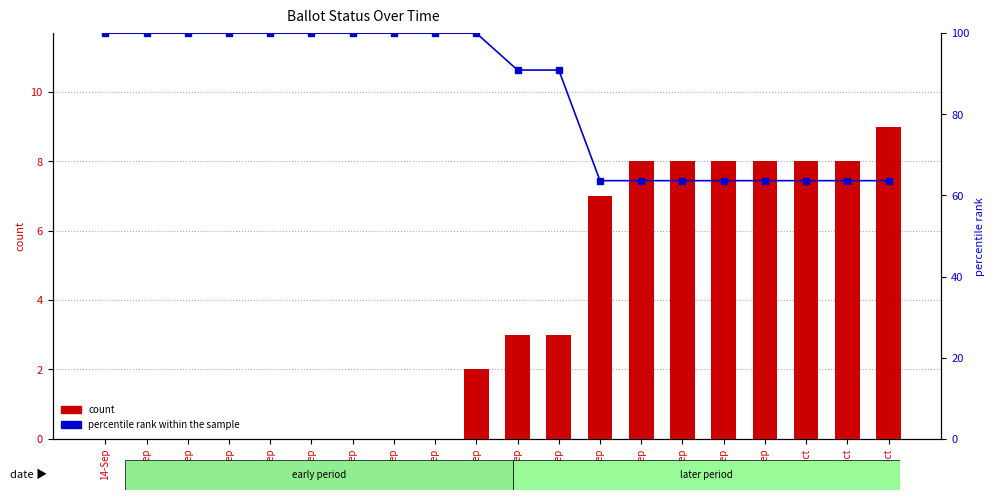

Reading left to right, list all the values displayed in this chart.

count: 0.0	0.0	0.0	0.0	0.0	0.0	0.0	0.0	0.0	2.0	3.0	3.0	7.0	8.0	8.0	8.0	8.0	8.0	8.0	9.0
percentile rank within the sample: 100.0	100.0	100.0	100.0	100.0	100.0	100.0	100.0	100.0	100.0	90.9	90.9	63.6	63.6	63.6	63.6	63.6	63.6	63.6	63.6